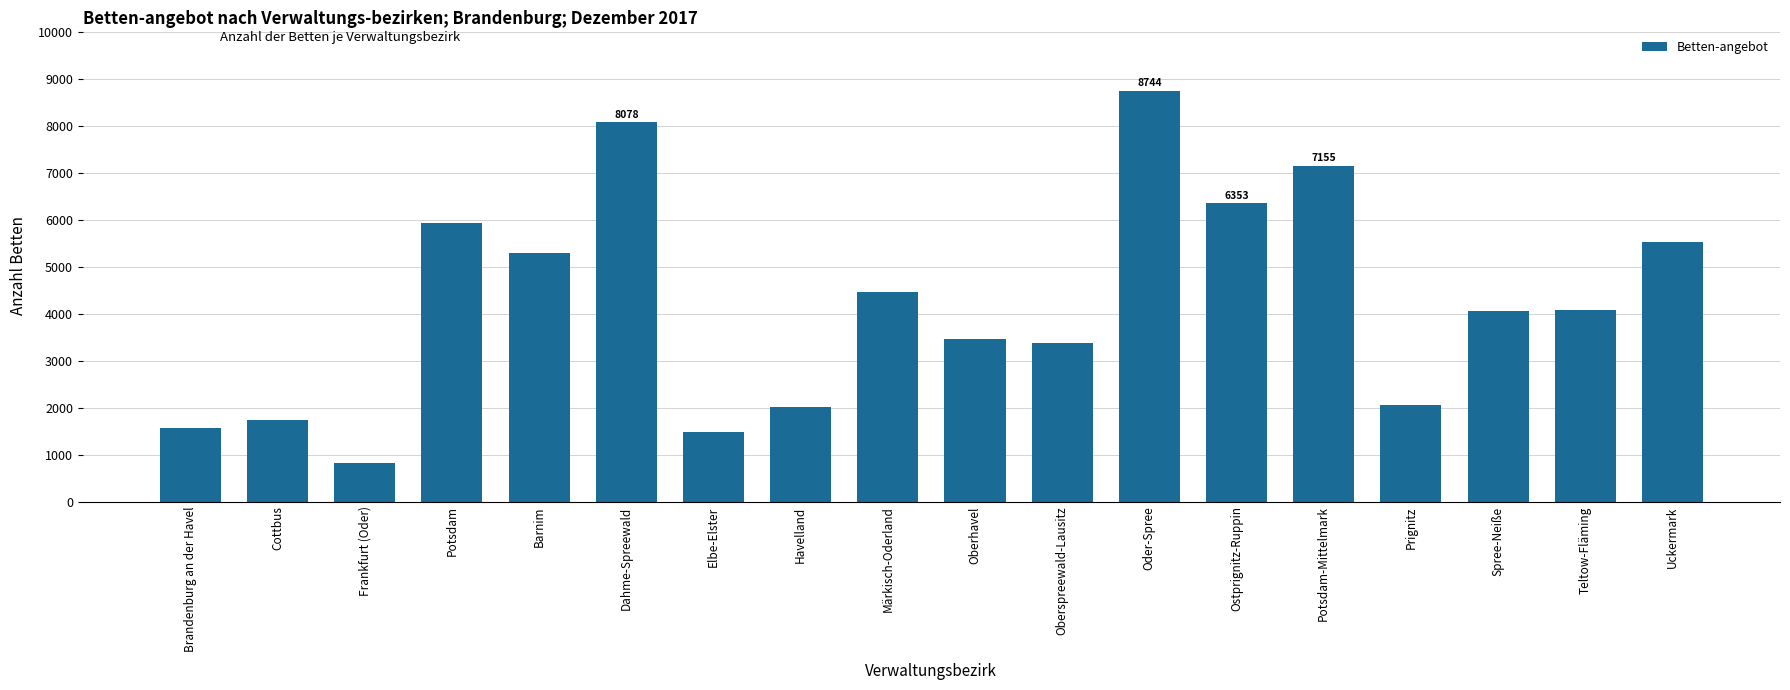

Which has a higher value, Oberhavel or Ostprignitz-Ruppin?

Ostprignitz-Ruppin